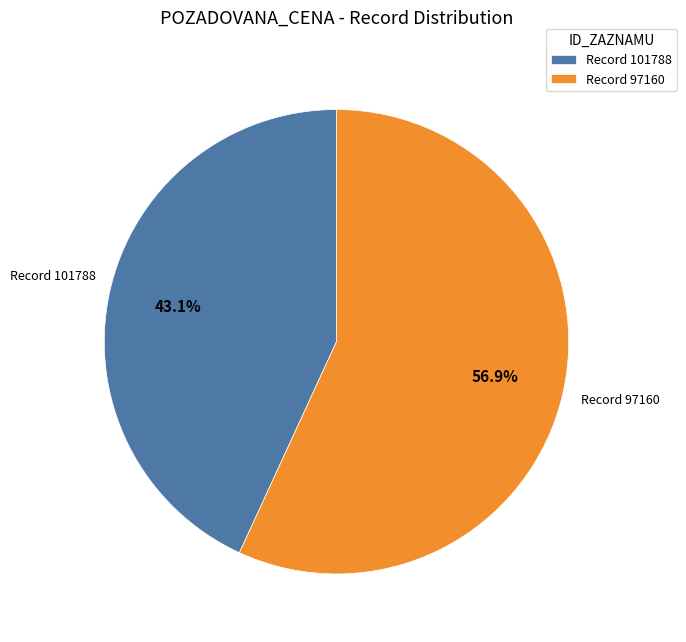

Rank the categories by value from highest to lowest.

Record 97160, Record 101788